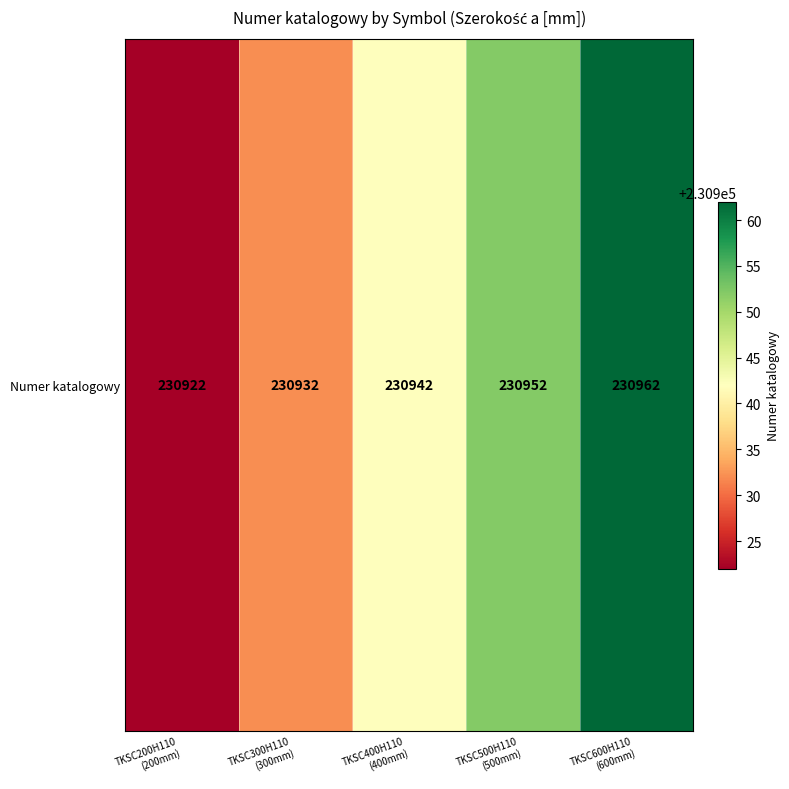

Count the values in the range 230932 to 230952.

3